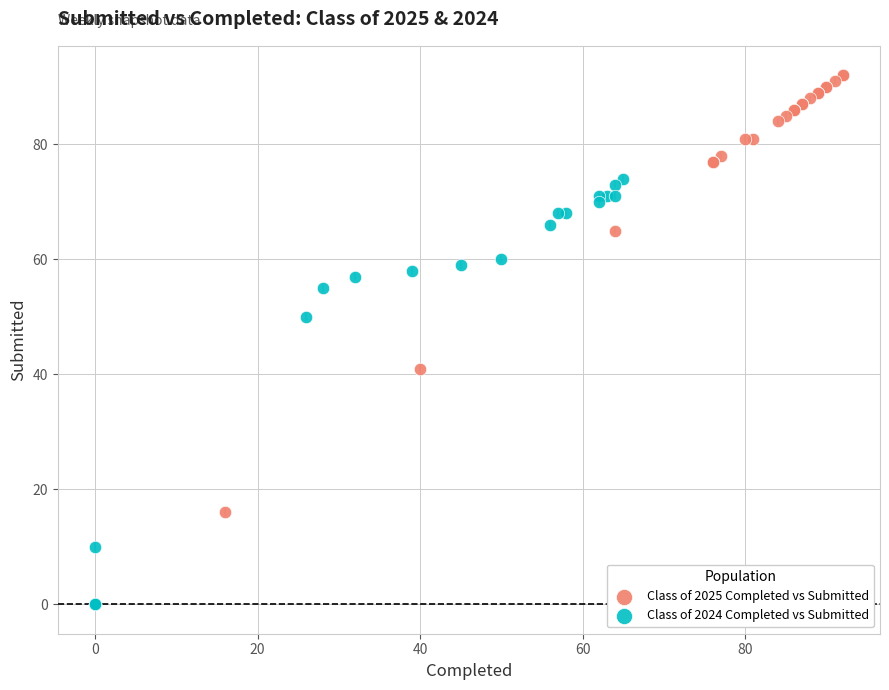

Which series reaches the maximum Y coordinate?

Class of 2025 Completed vs Submitted